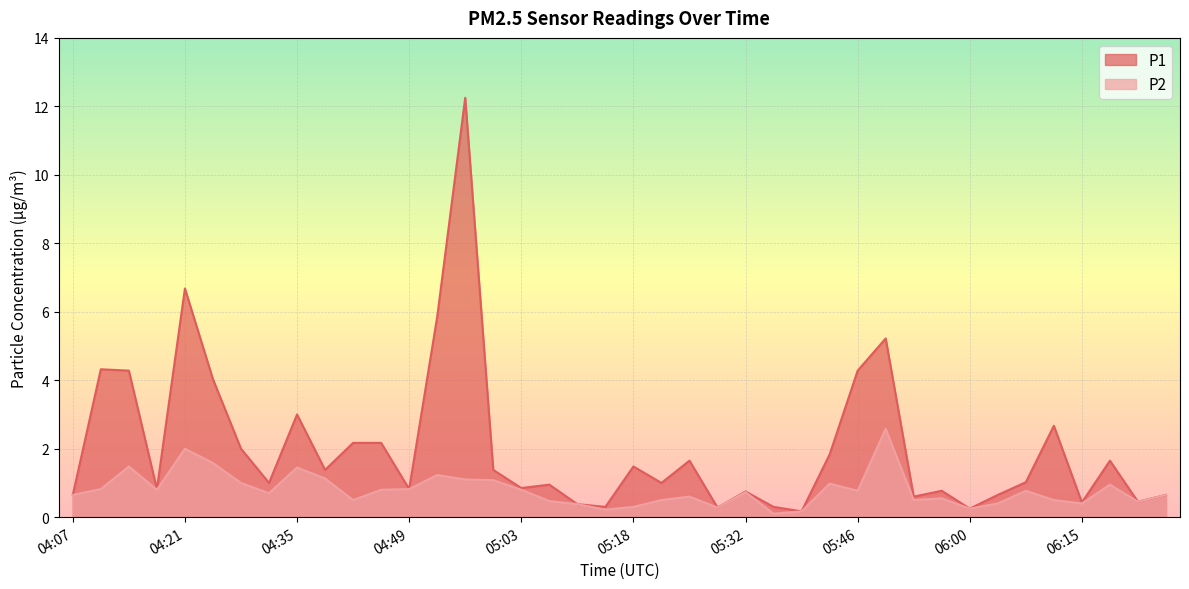

What are all the series names shown in the legend?

P1, P2